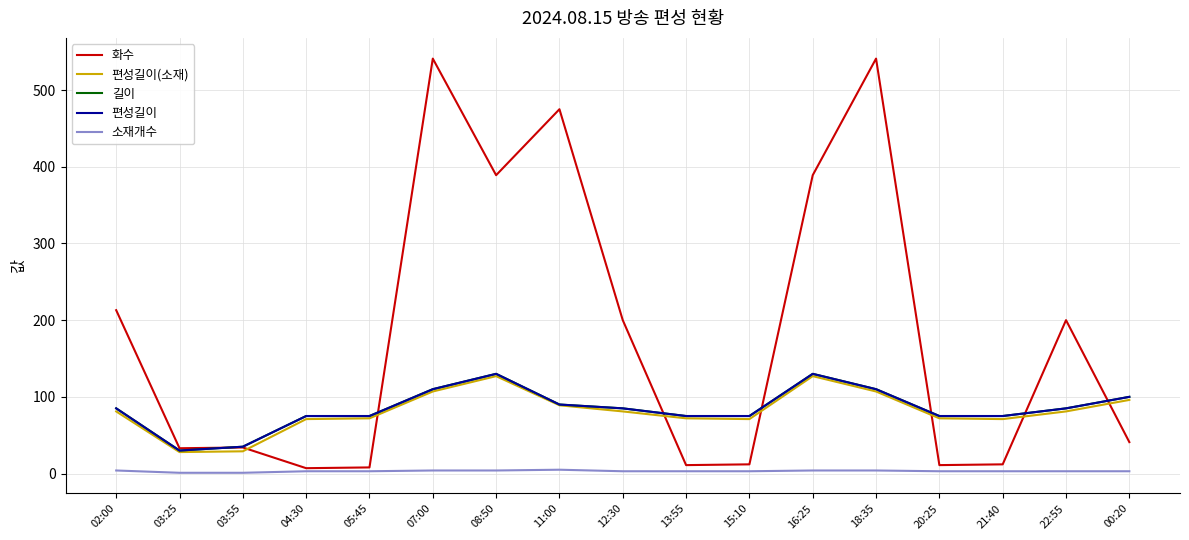

Does the chart display data point markers on the line(s)?

No